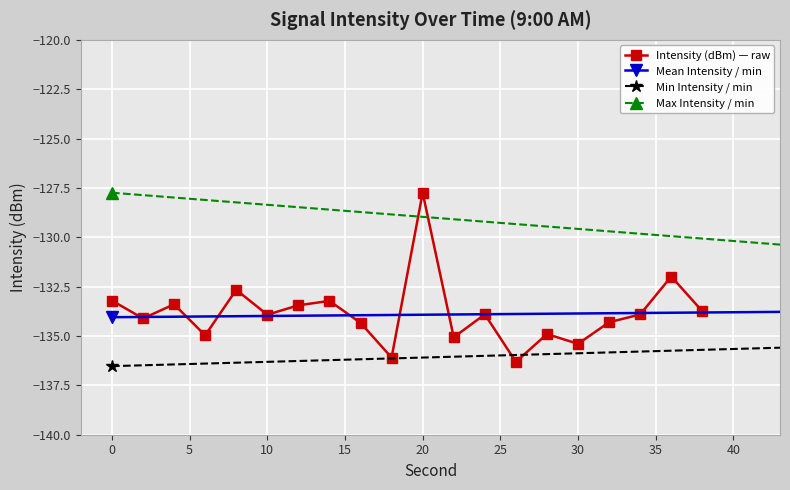

True or false: Intensity (dBm) — raw has more than 1 points higher than both neighbors.

True